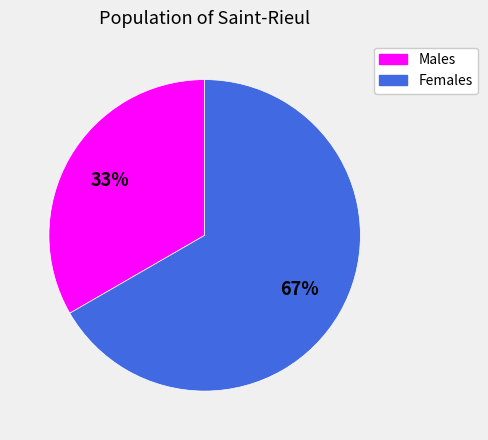

To the nearest percent, what is the average slice percentage?

50%